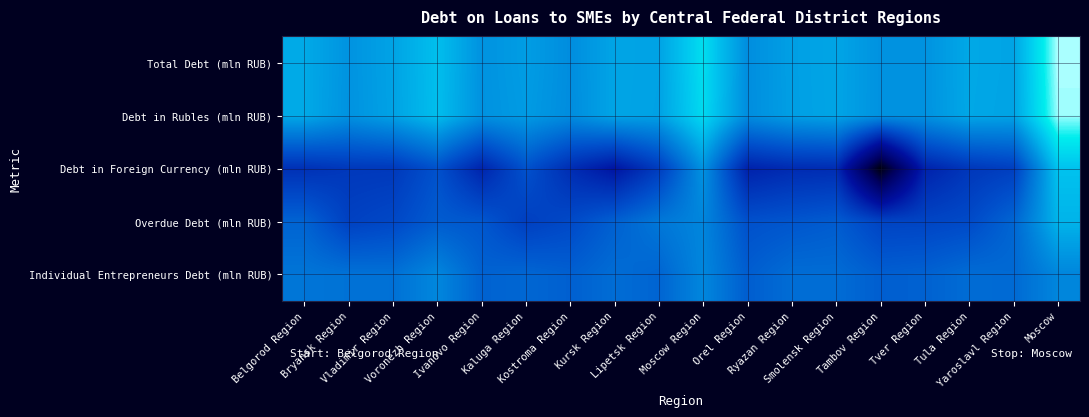

Which series has the largest total across all categories?

Total Debt (mln RUB)